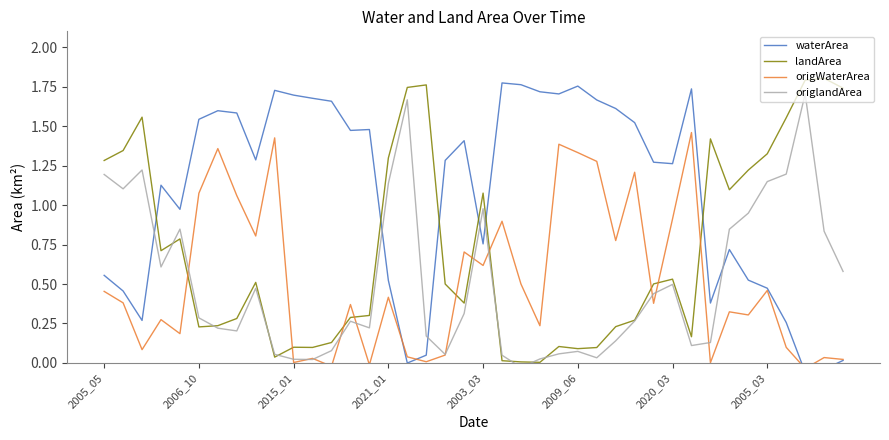

What are all the series names shown in the legend?

waterArea, landArea, origWaterArea, origlandArea